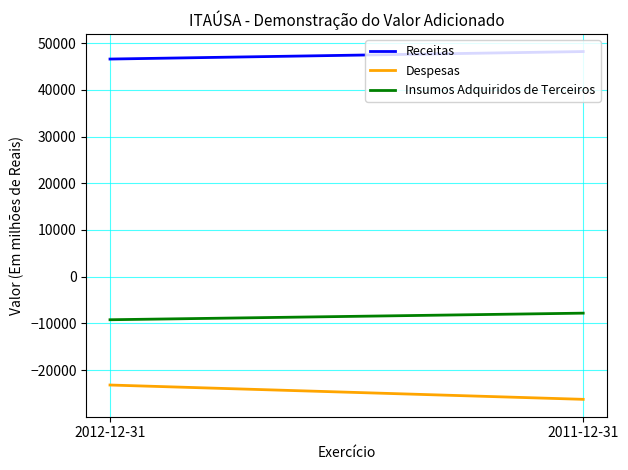

List the series in order of their overall mean, lowest first.

Despesas, Insumos Adquiridos de Terceiros, Receitas